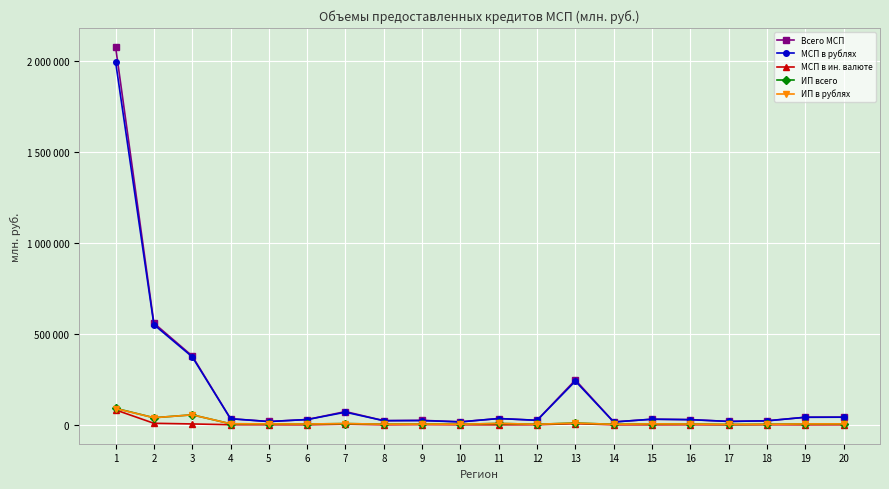

What is the spread (max minus min) of values at 15?

30858